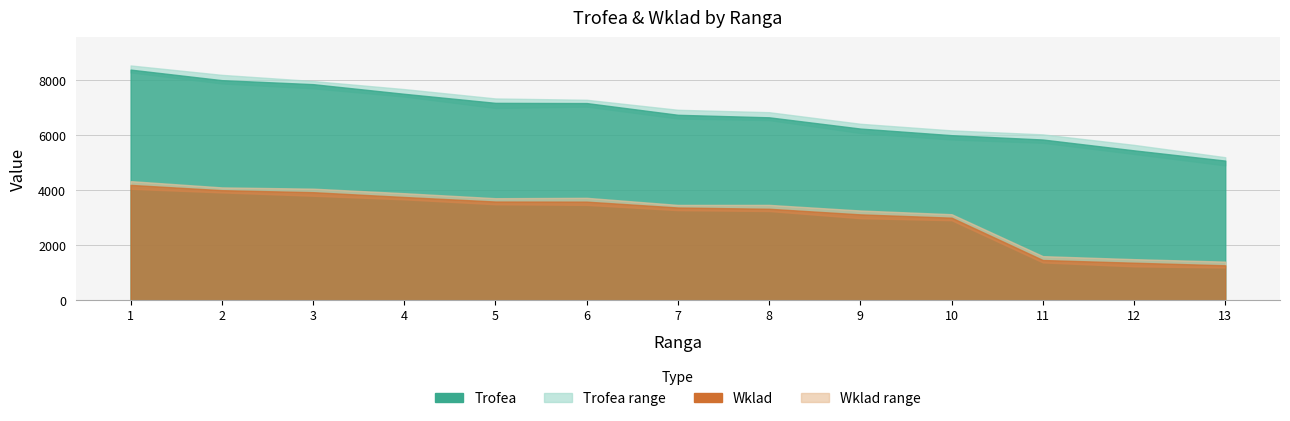

Where is Trofea nearest to the value 6729?

7